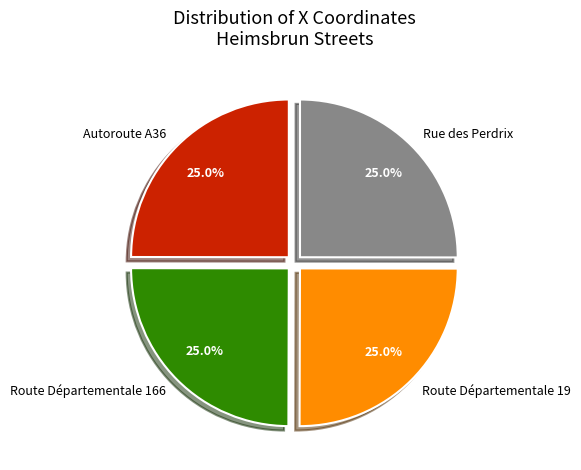

Is there a majority slice in this chart?

No